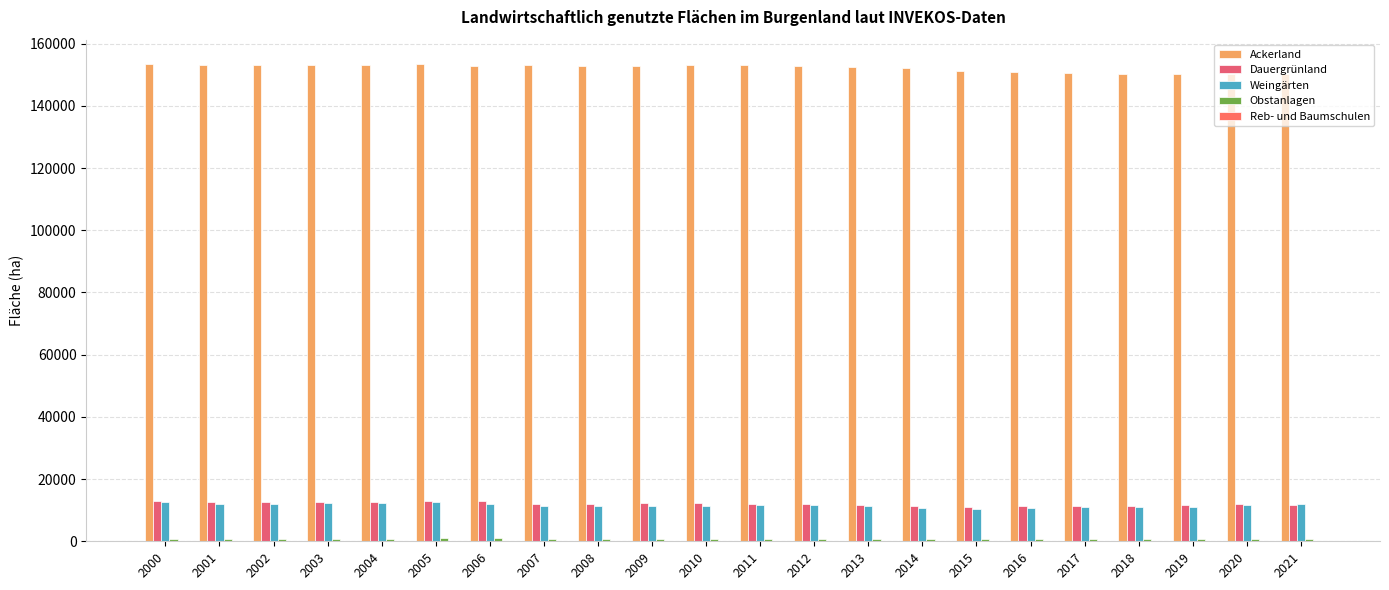

How many categories are shown in the chart?

22